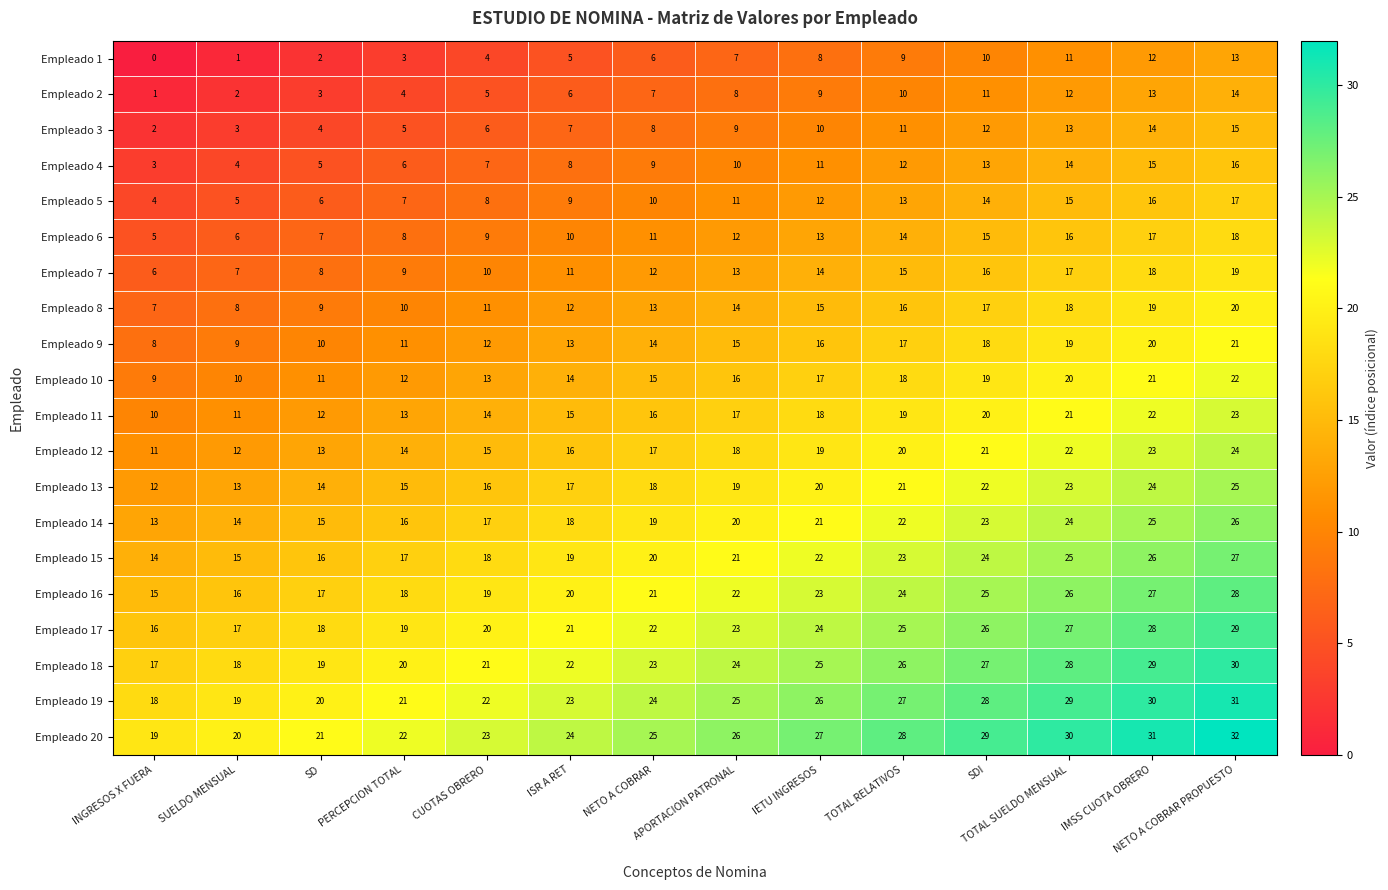

At which category does the chart reach its minimum across all series?

INGRESOS X FUERA